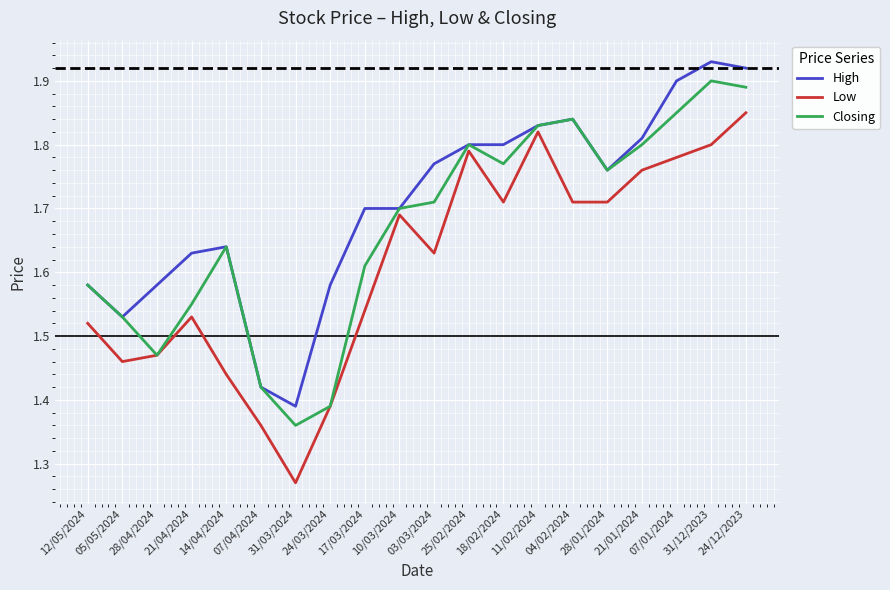

True or false: Low has a value of 1.8 at 25/02/2024.

True